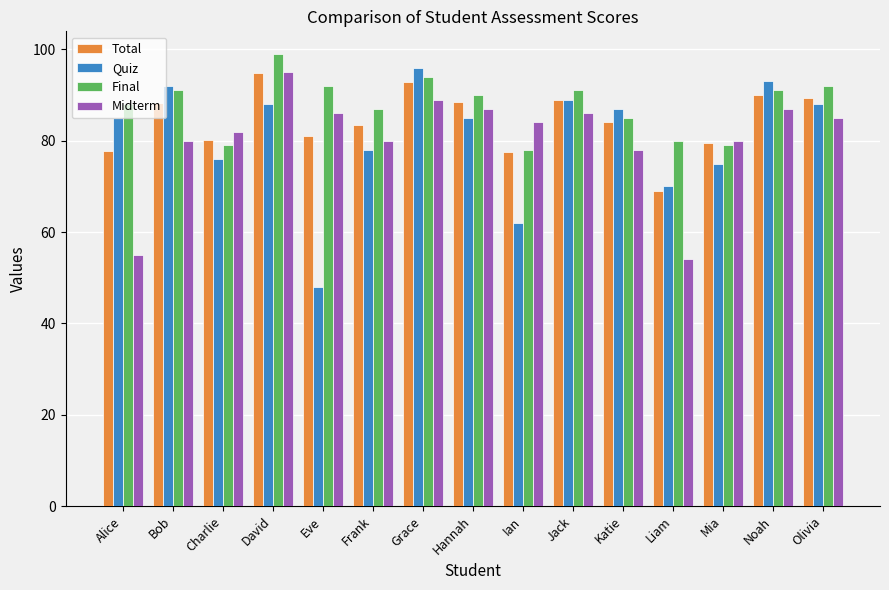

What value does the Final series have at Jack?

91.0